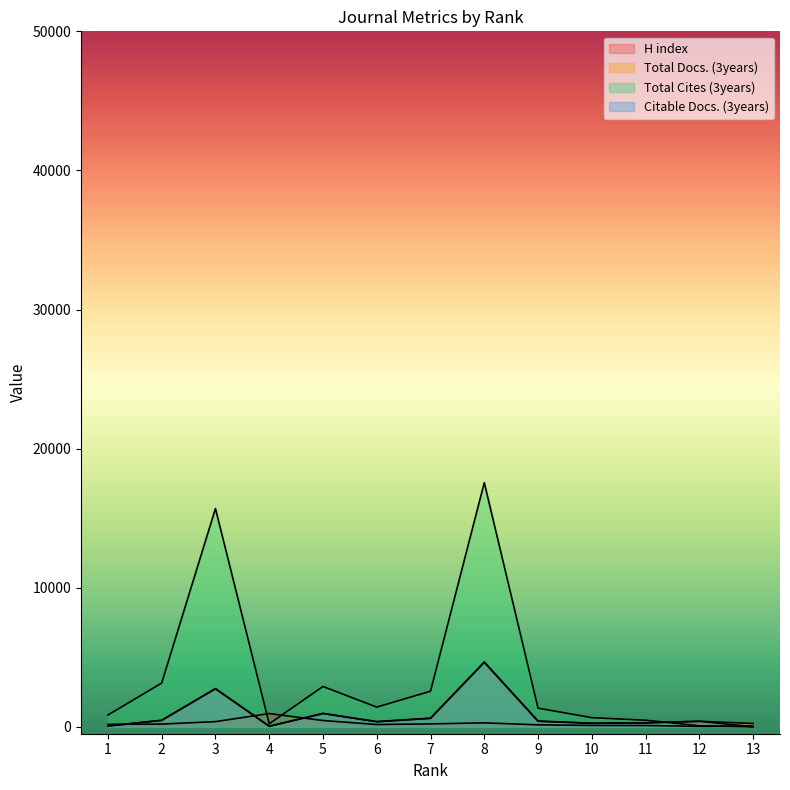

List the series in order of their peak value, lowest first.

H index, Citable Docs. (3years), Total Docs. (3years), Total Cites (3years)